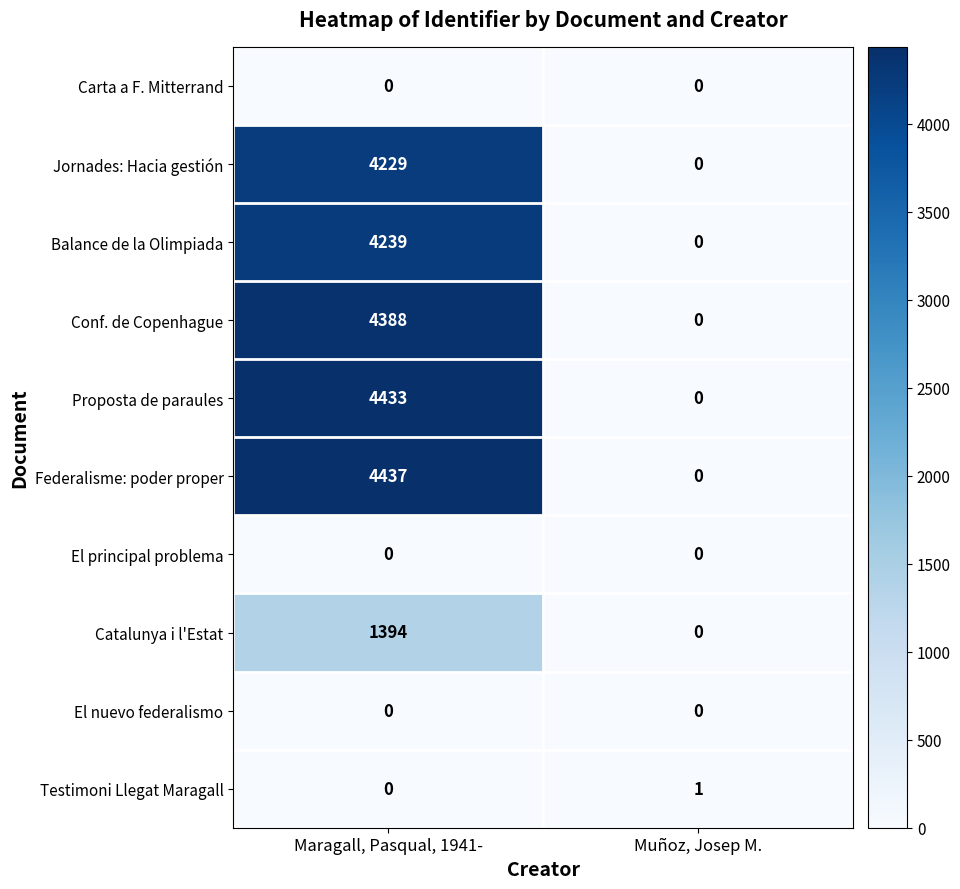

How many series are shown in this chart?

10